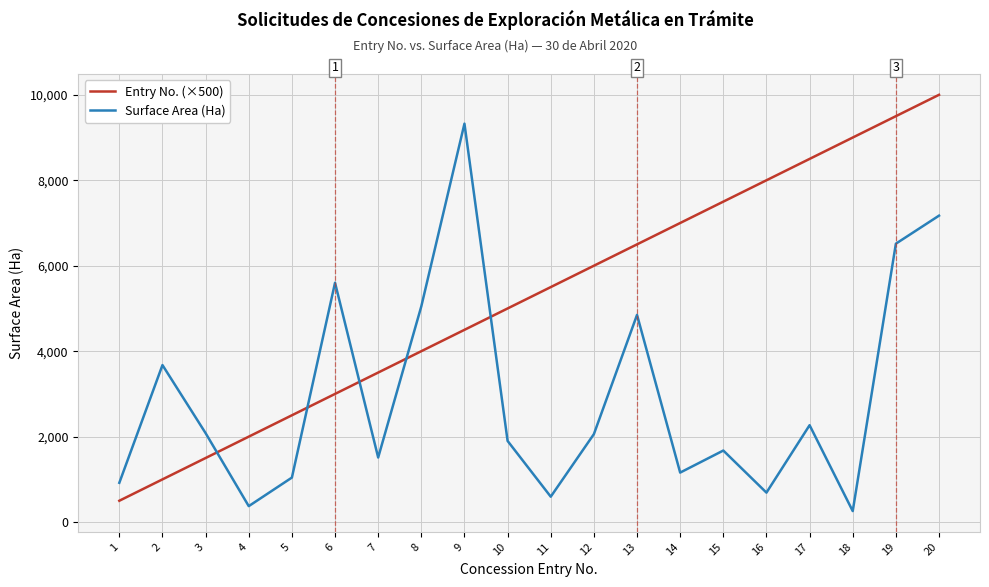

True or false: Entry No. (×500) has a value of 3775 at 11.

False